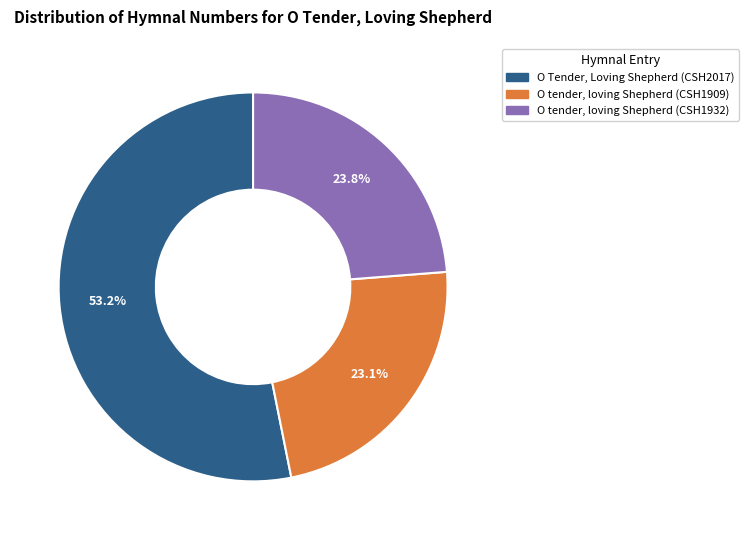

Count the number of slices in the pie.

3